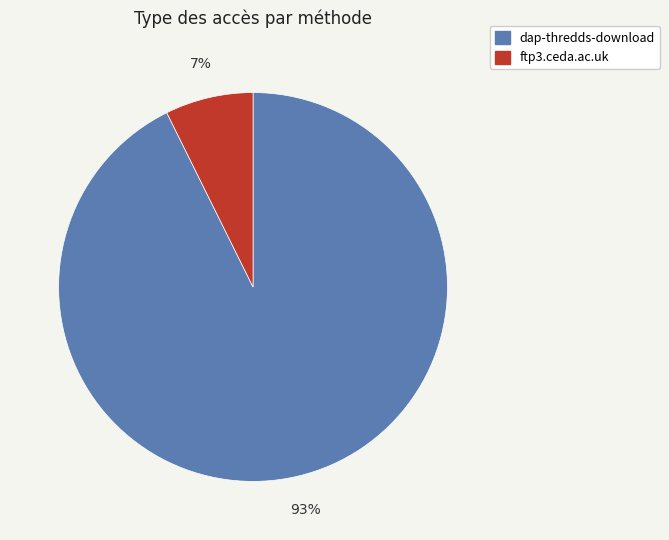

Is it true that ftp3.ceda.ac.uk is 7% of the pie?

True